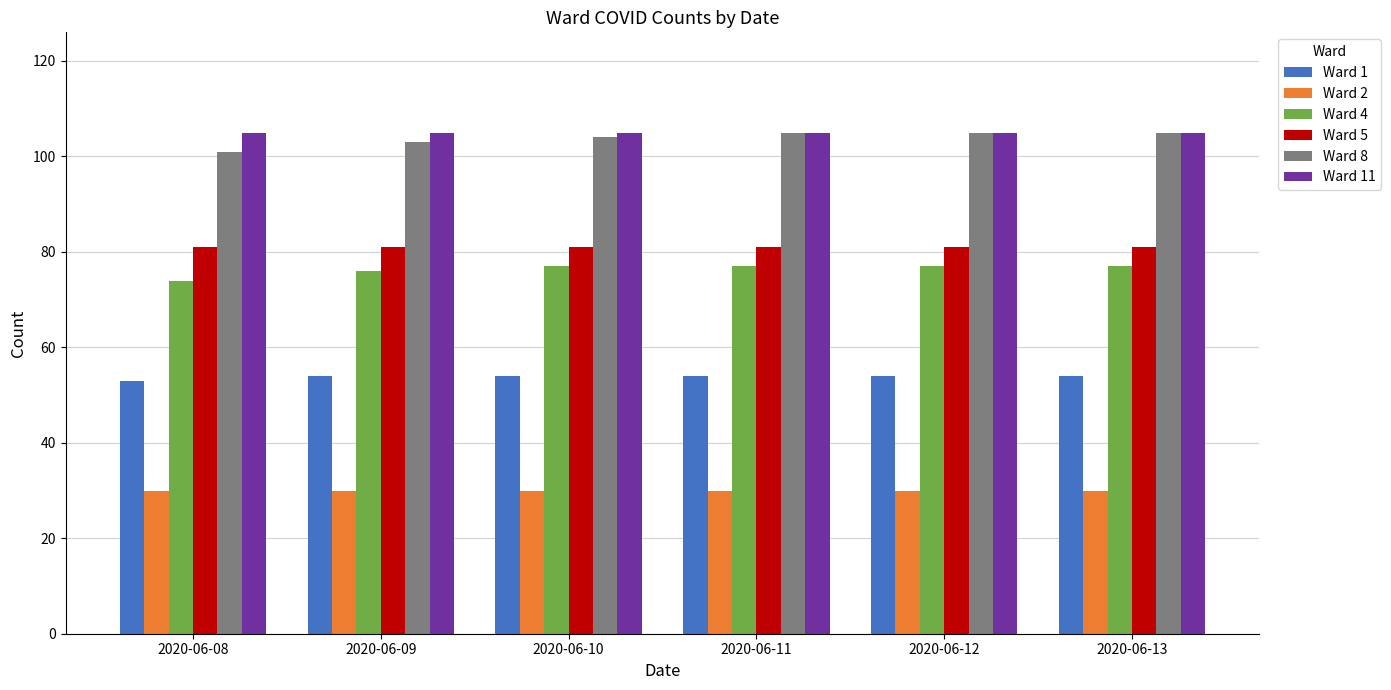

Which series has the largest range (max minus min)?

Ward 8